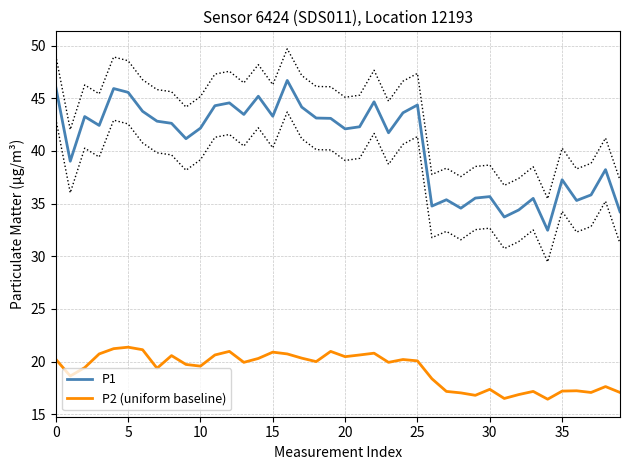

True or false: P2 (uniform baseline) and P1 intersect in this chart.

False